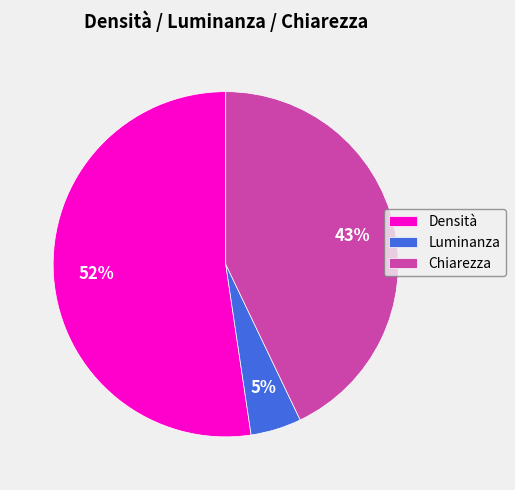

True or false: Densità accounts for 65% of the total.

False